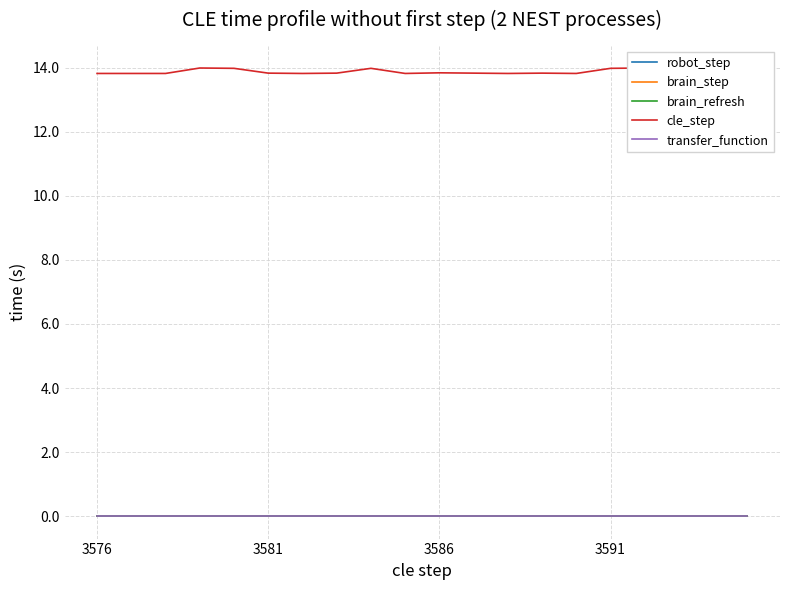

Is the value of cle_step at 3586 greater than the value of brain_step at 9?

Yes